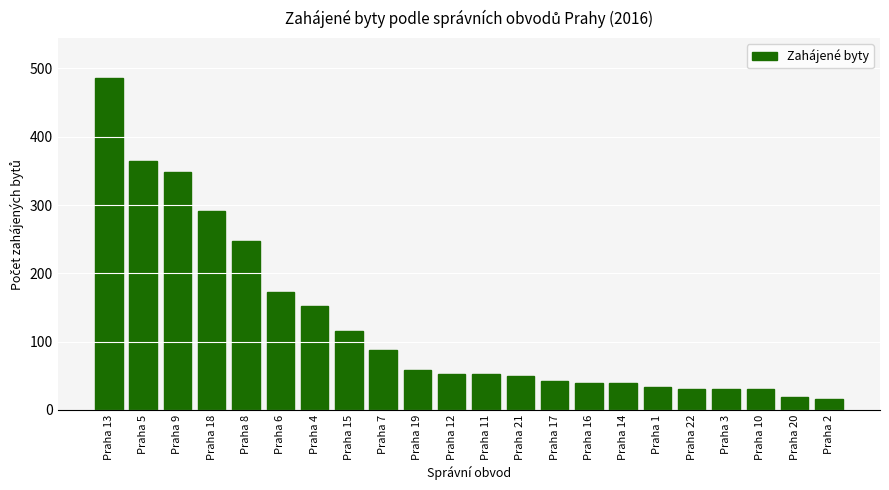

Are the bars grouped side by side (vs. stacked)?

No